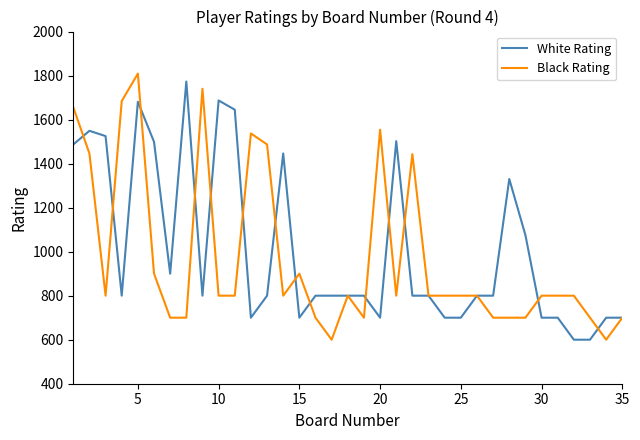

What are all the series names shown in the legend?

White Rating, Black Rating